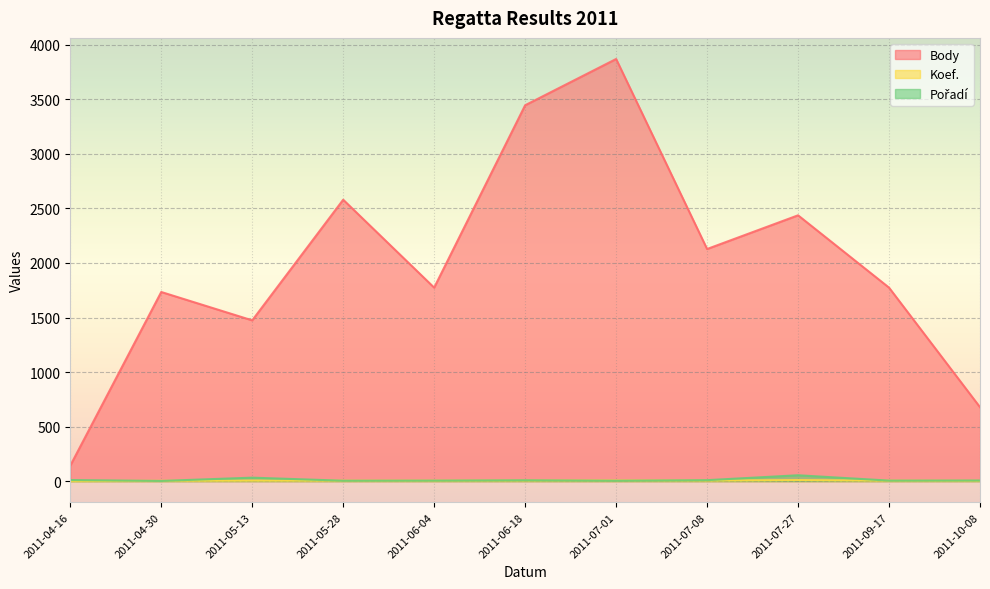

What is the greatest value displayed?

3870